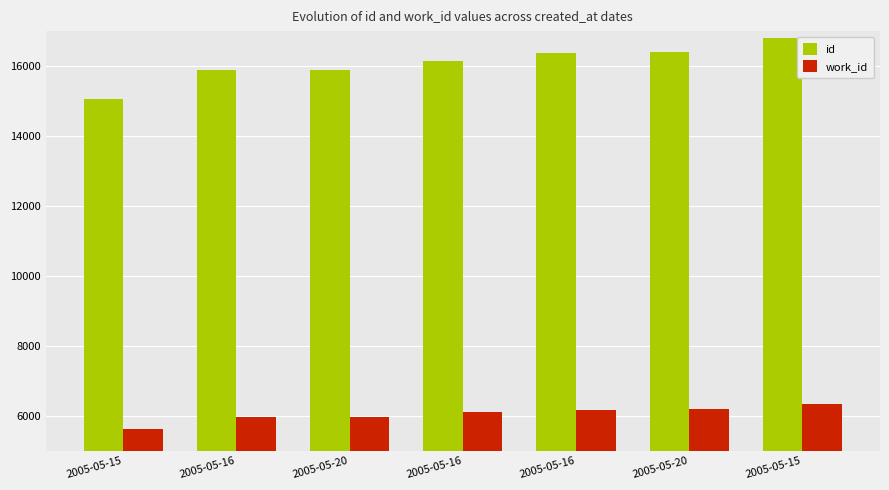

At which label does id reach its peak?

2005-05-15